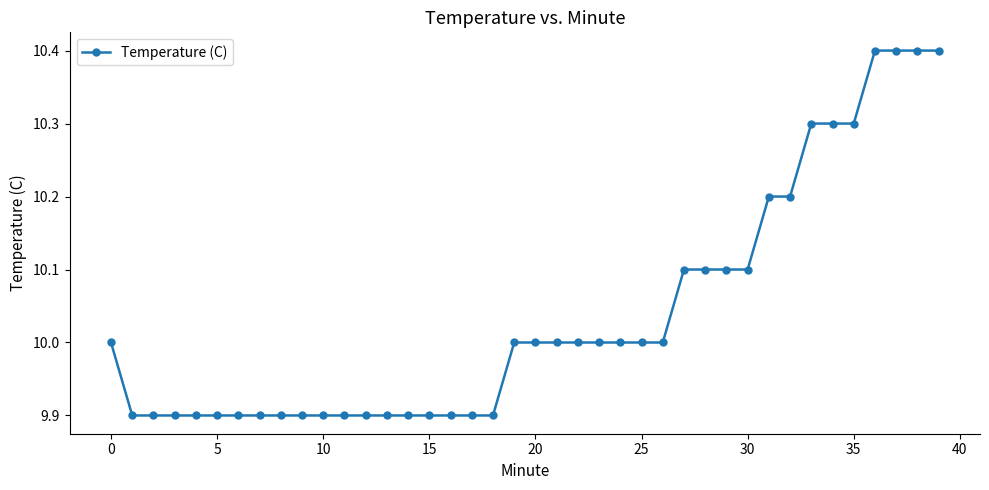

What is the value of the 31st point from the left?

10.1